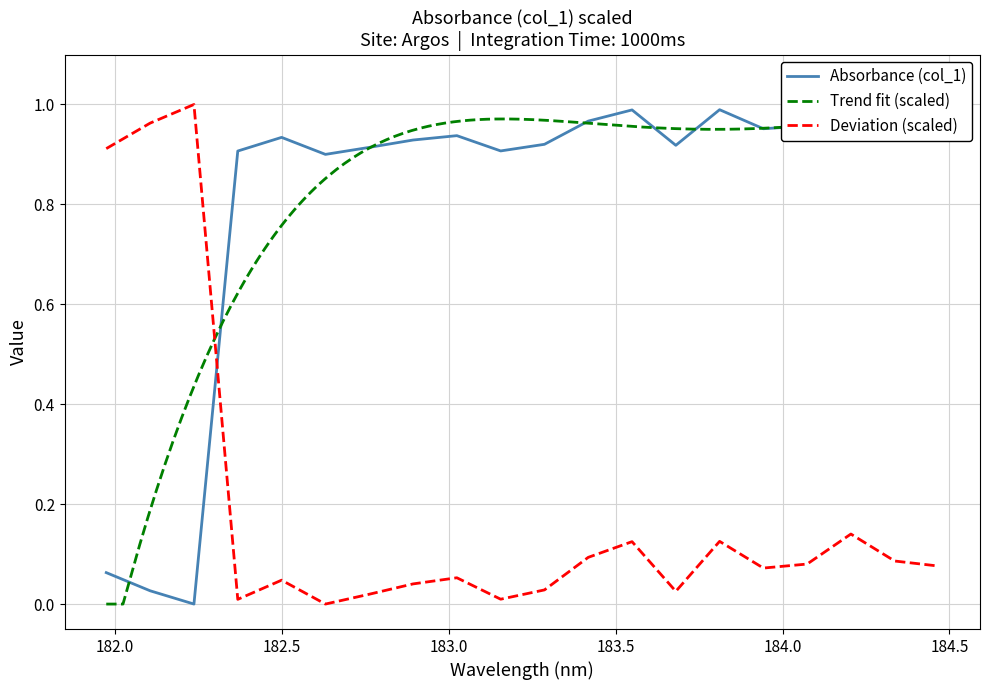

What is the greatest value displayed?

1.0